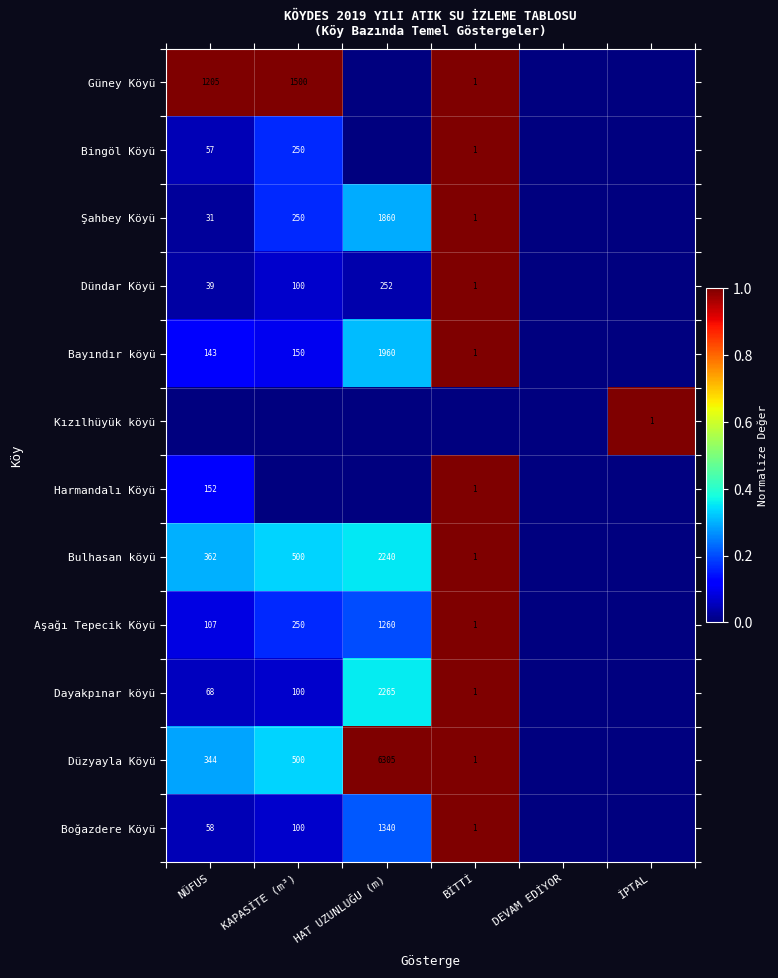

The Bingöl Köyü series shows 57 at NÜFUS. True or false?

True